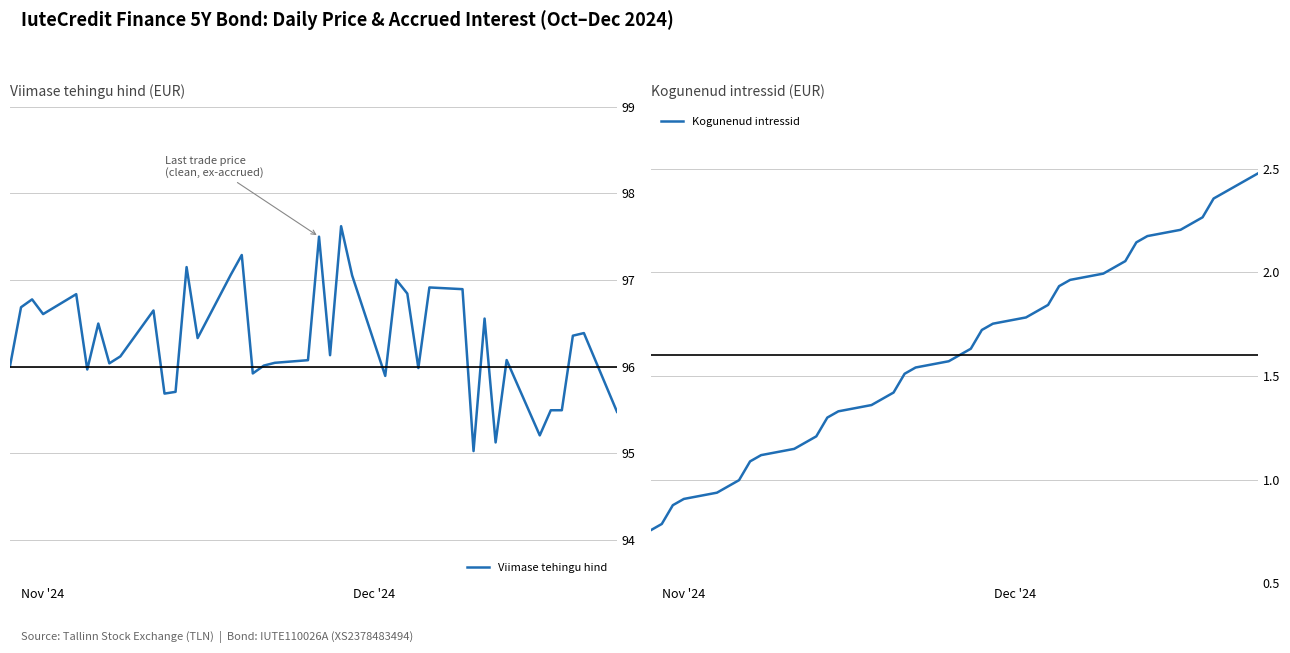

True or false: Viimase tehingu hind and Kogunenud intressid cross at least once.

False